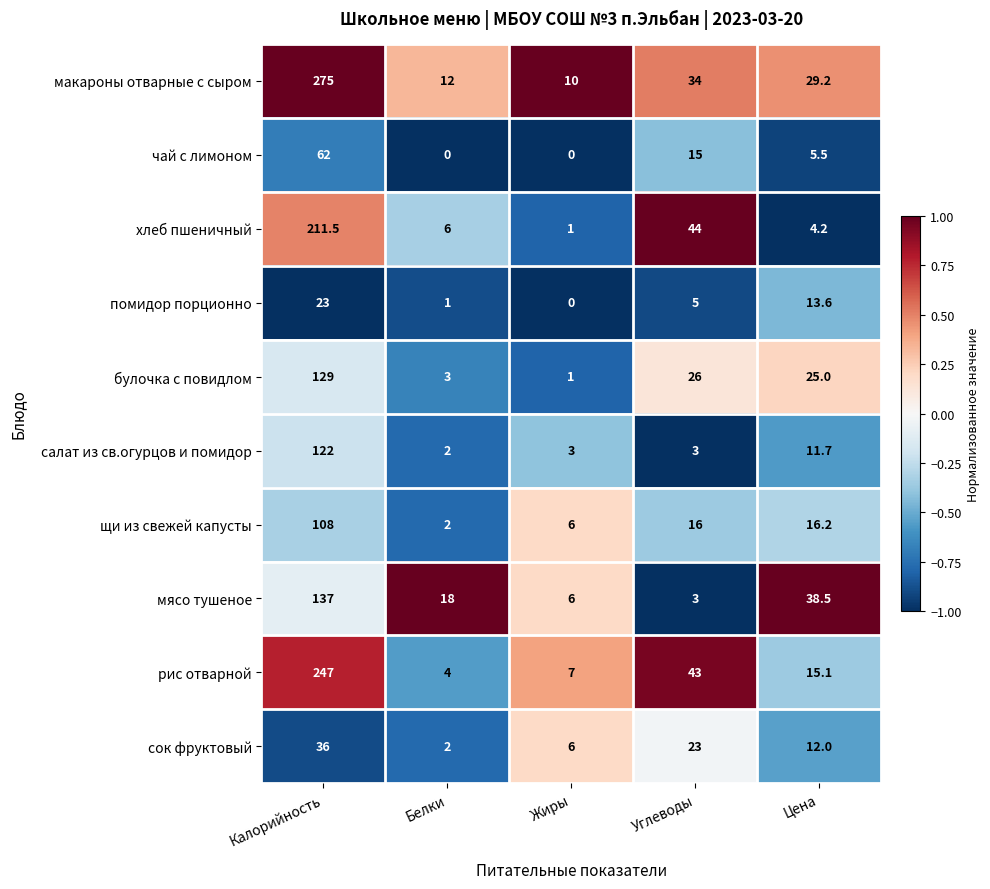

The value of щи из свежей капусты at Калорийность is 72.3. True or false?

False